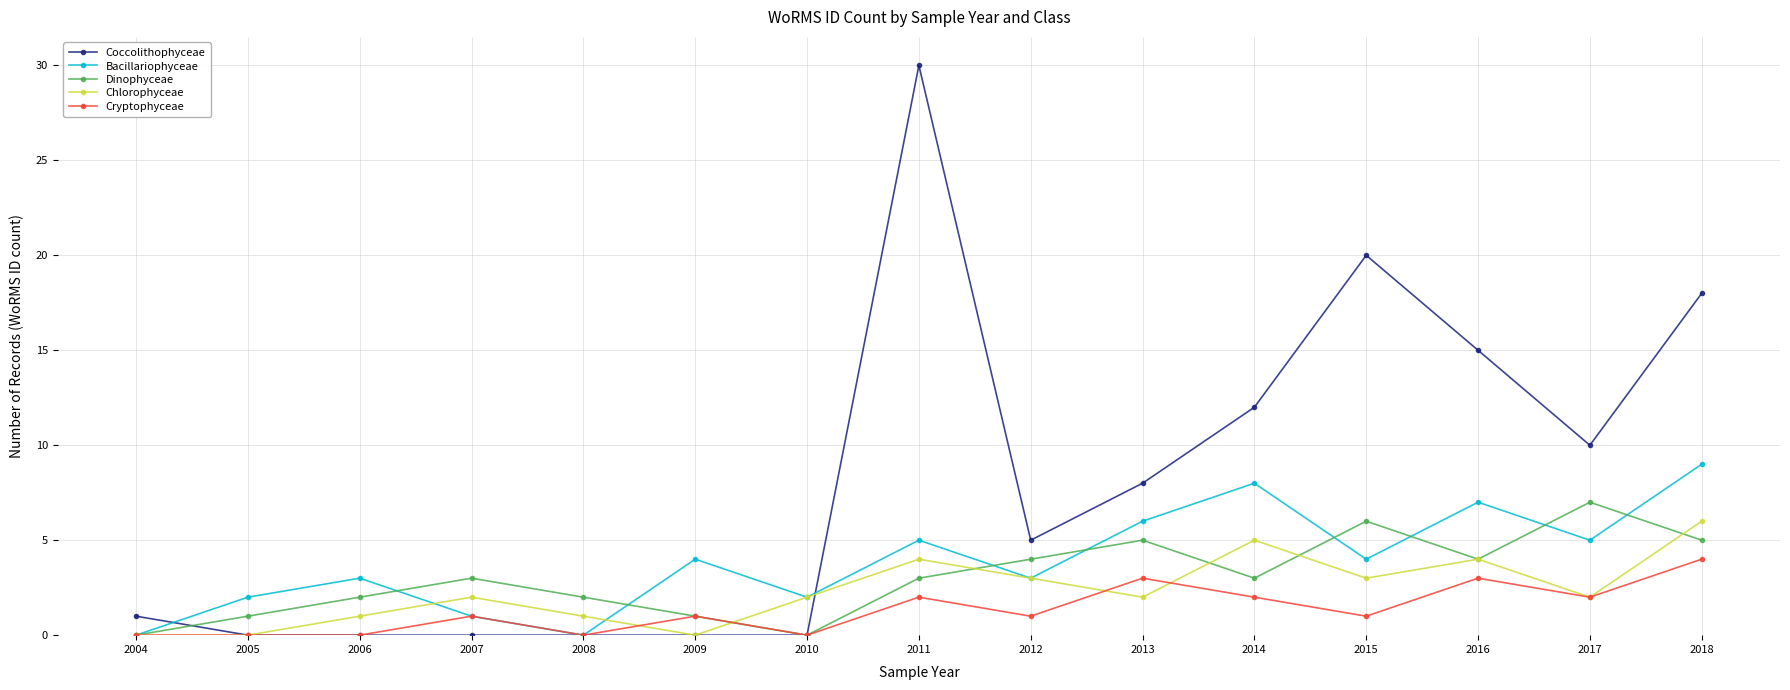

In Coccolithophyceae, how many points are higher than both neighbors (excluding endpoints)?

2